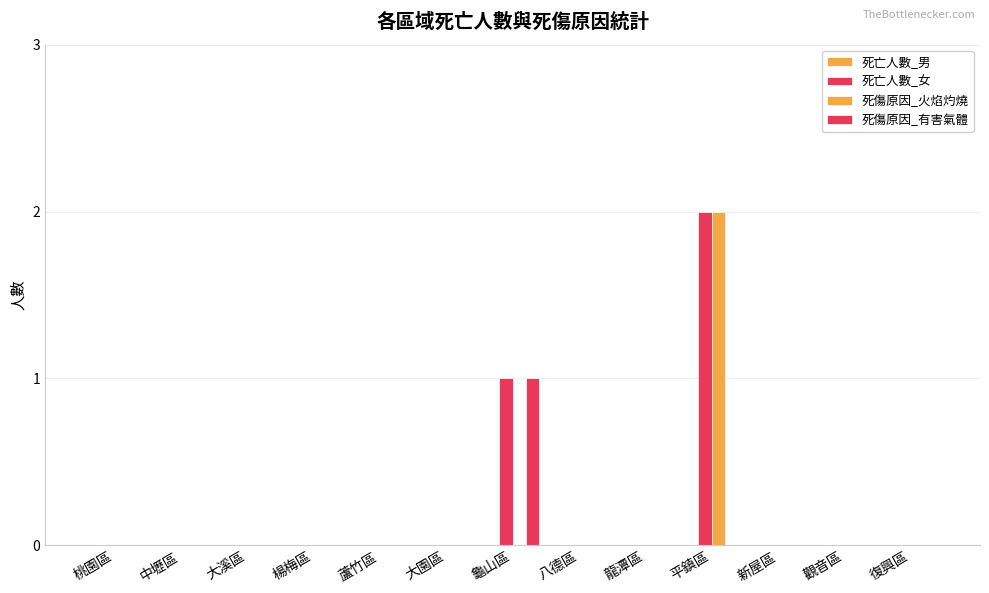

Reading right to left, list all the values displayed in this chart.

死亡人數_男: 復興區=0	觀音區=0	新屋區=0	平鎮區=0	龍潭區=0	八德區=0	龜山區=0	大園區=0	蘆竹區=0	楊梅區=0	大溪區=0	中壢區=0	桃園區=0
死亡人數_女: 復興區=0	觀音區=0	新屋區=0	平鎮區=2	龍潭區=0	八德區=0	龜山區=1	大園區=0	蘆竹區=0	楊梅區=0	大溪區=0	中壢區=0	桃園區=0
死傷原因_火焰灼燒: 復興區=0	觀音區=0	新屋區=0	平鎮區=2	龍潭區=0	八德區=0	龜山區=0	大園區=0	蘆竹區=0	楊梅區=0	大溪區=0	中壢區=0	桃園區=0
死傷原因_有害氣體: 復興區=0	觀音區=0	新屋區=0	平鎮區=0	龍潭區=0	八德區=0	龜山區=1	大園區=0	蘆竹區=0	楊梅區=0	大溪區=0	中壢區=0	桃園區=0